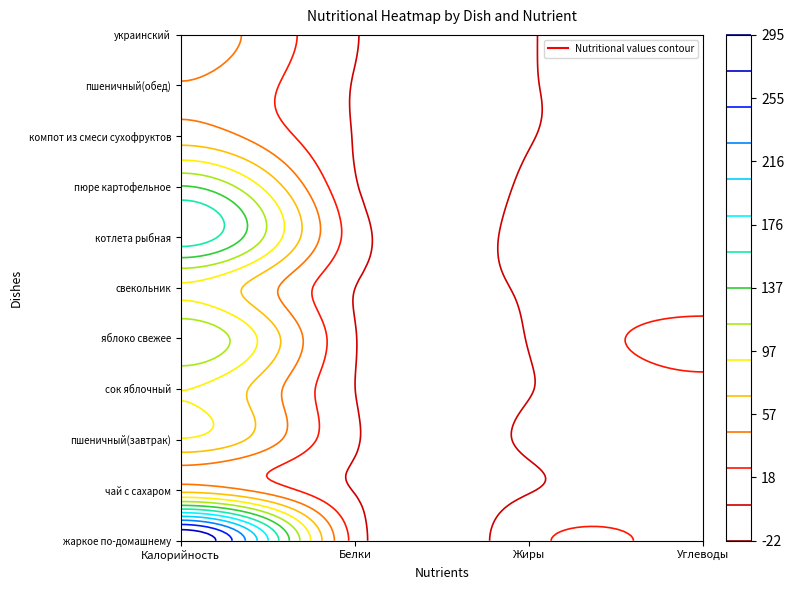

Reading left to right, list all the values displayed in this chart.

жаркое по-домашнему: 295	15	18	18
чай с сахаром: 61	0	0	15
пшеничный(завтрак): 90	3	4	19
сок яблочный: 92	1	0	19
яблоко свежее: 133	2	2	30
свекольник: 88	1	4	12
котлета рыбная: 173	12	8	13
пюре картофельное: 138	3	5	20
компот из смеси сухофруктов: 58	0	0	15
пшеничный(обед): 45	0	0	9
украинский: 58	2	0	12